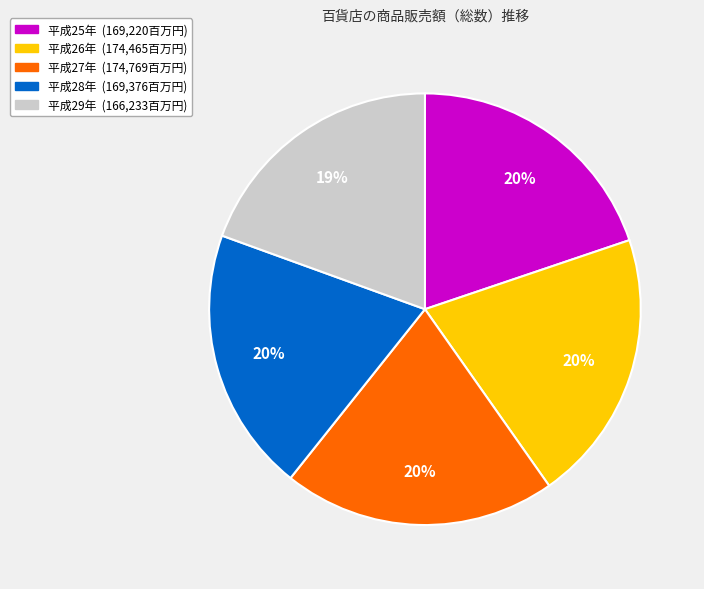

Is there a majority slice in this chart?

No